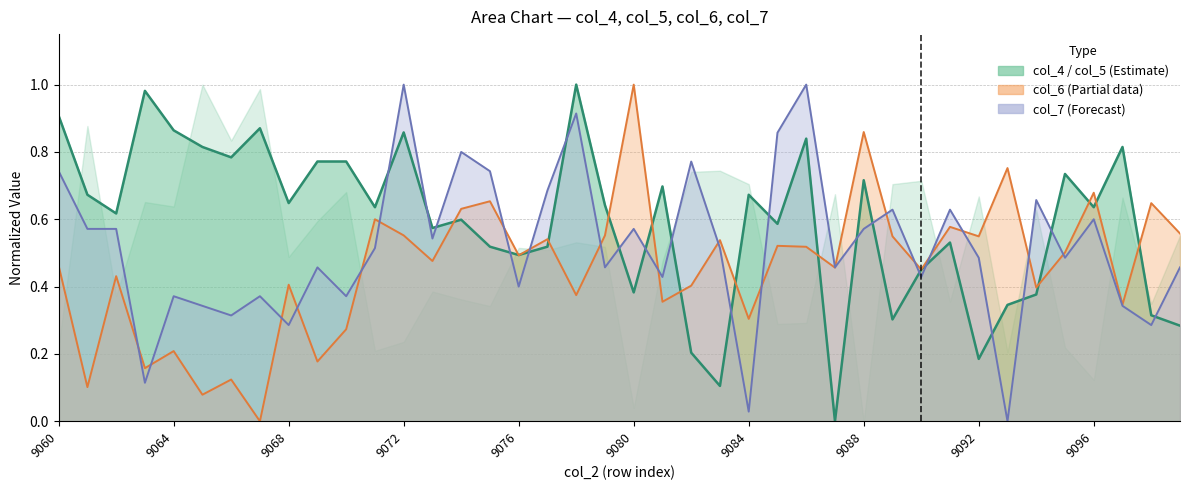

Which series has the largest total across all categories?

col_4